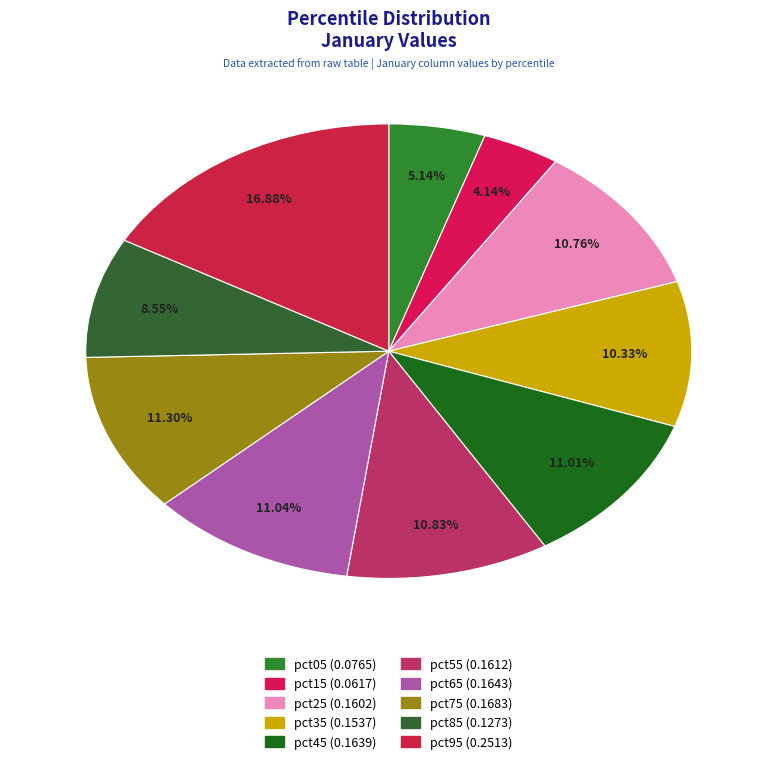

The pct05 slice represents 1% of the pie. True or false?

False